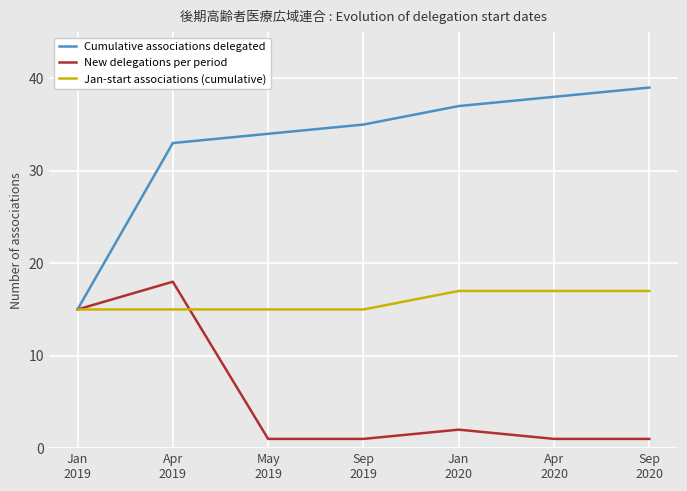

Does the chart display data point markers on the line(s)?

No